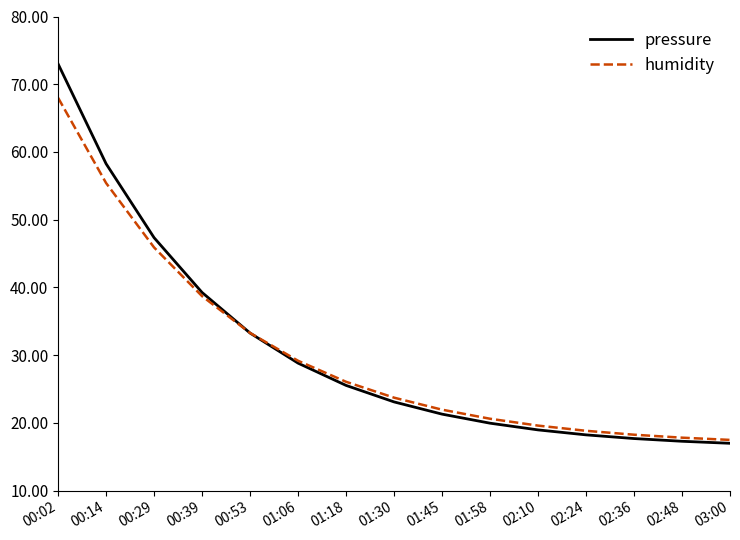

At which label does pressure reach its peak?

00:02